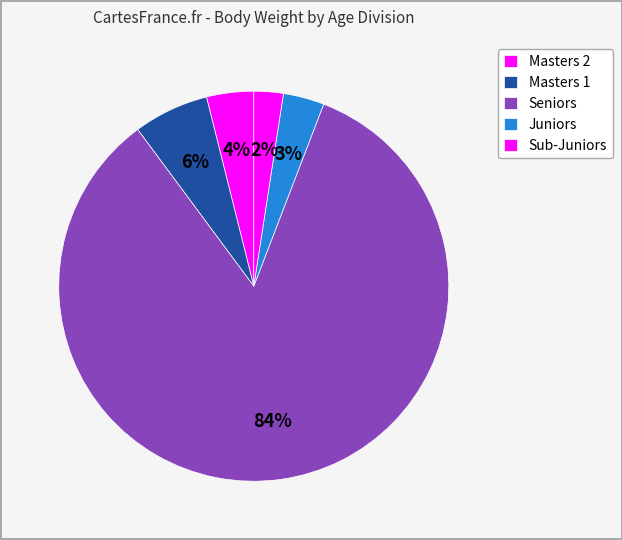

To the nearest percent, what is the average slice percentage?

20%